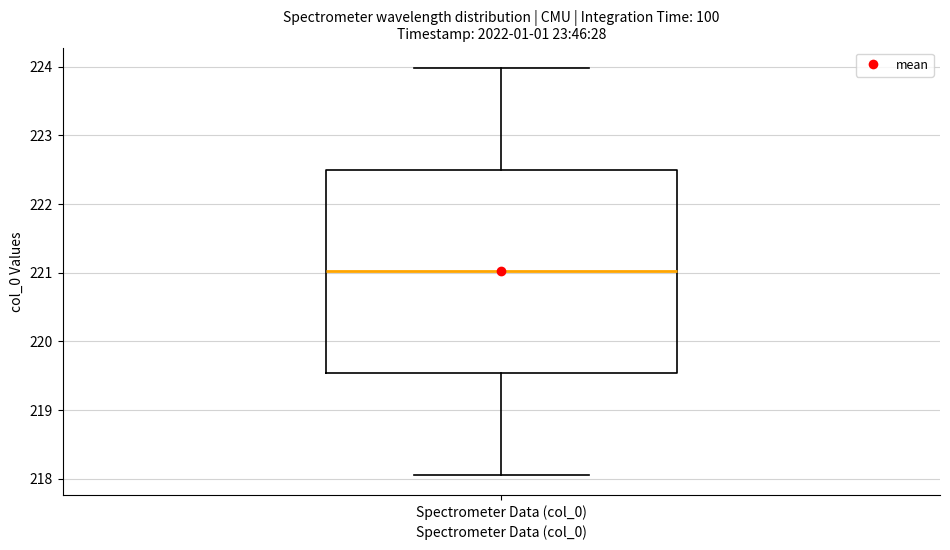

Transcribe this box plot: give where the median line is, the range the box spans, and where the two whiskers end, as read against the y-axis. The values are not printed on the chart, so give them approximately, as read against the axis.

median 221.0, box 219.5 to 222.5, whiskers 218.1 to 224.0